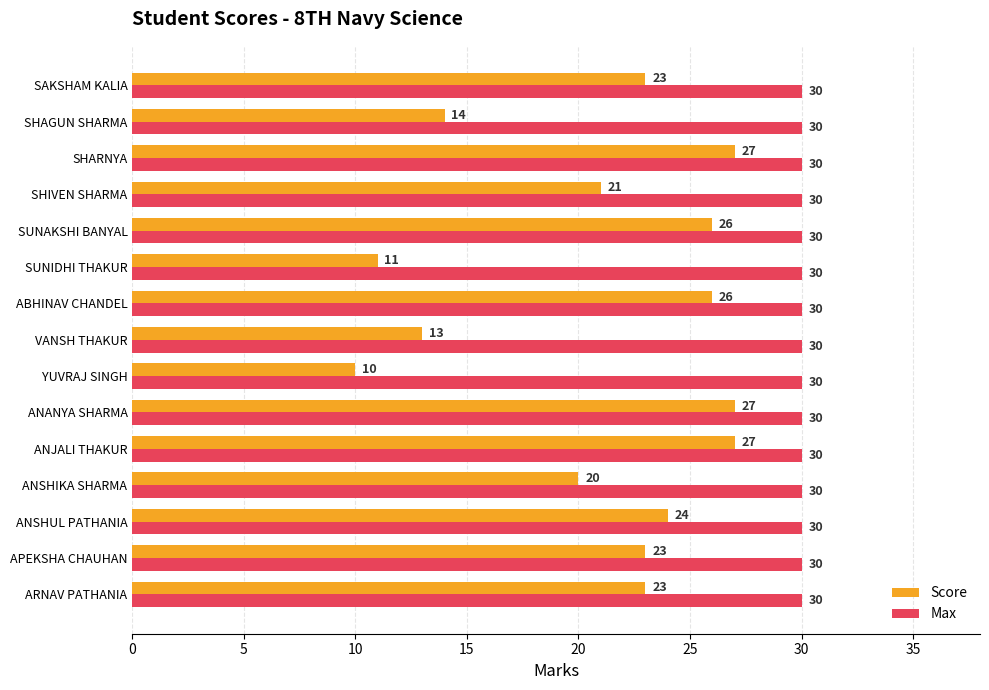

What is the difference between the maximum and minimum values in the Score series?

17